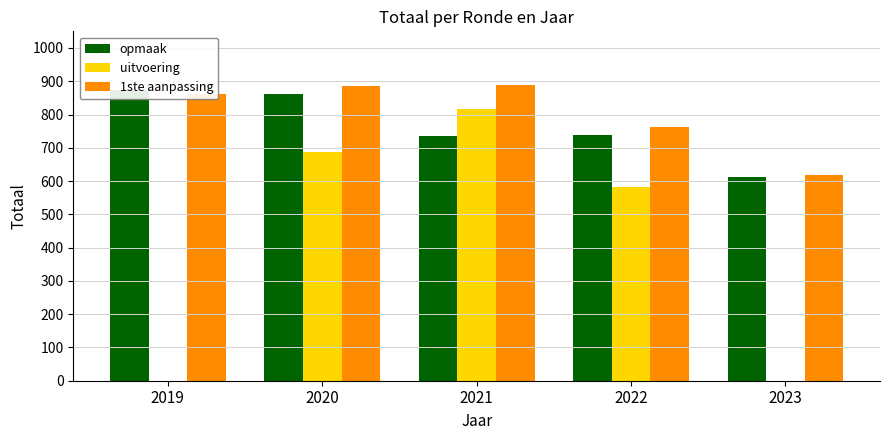

Reading left to right, what are all the values shown in this chart?

opmaak: 2019=875	2020=863	2021=735	2022=739	2023=612
uitvoering: 2019=0	2020=687	2021=816	2022=581	2023=0
1ste aanpassing: 2019=863	2020=885	2021=889	2022=762	2023=619